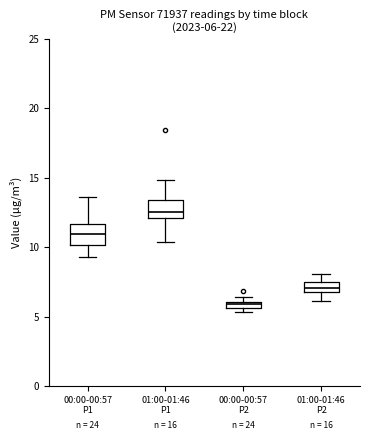

Which box has the lowest median line?

00:00-00:57 P2